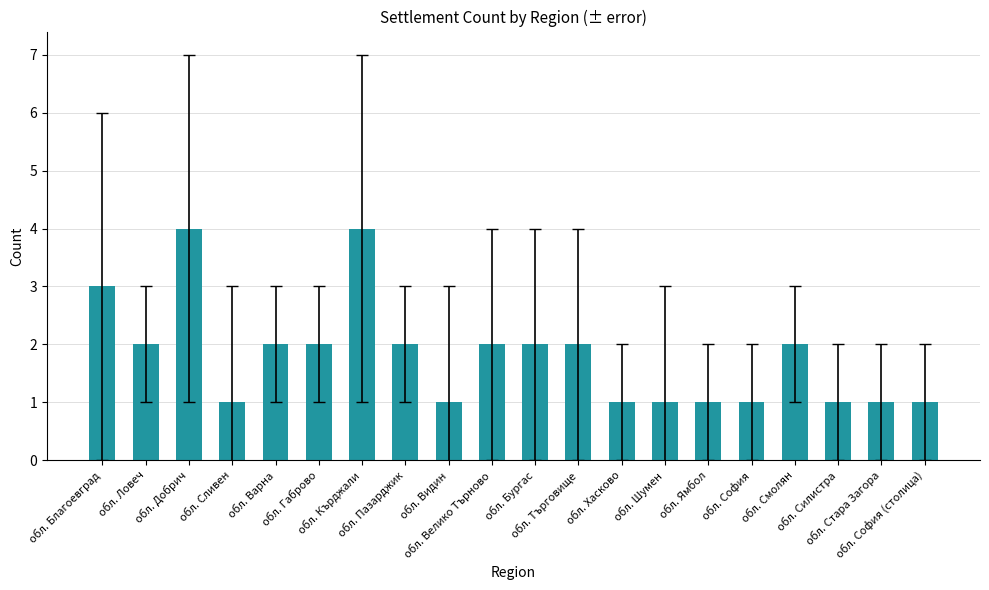

Count the values in the range 1 to 2.

17